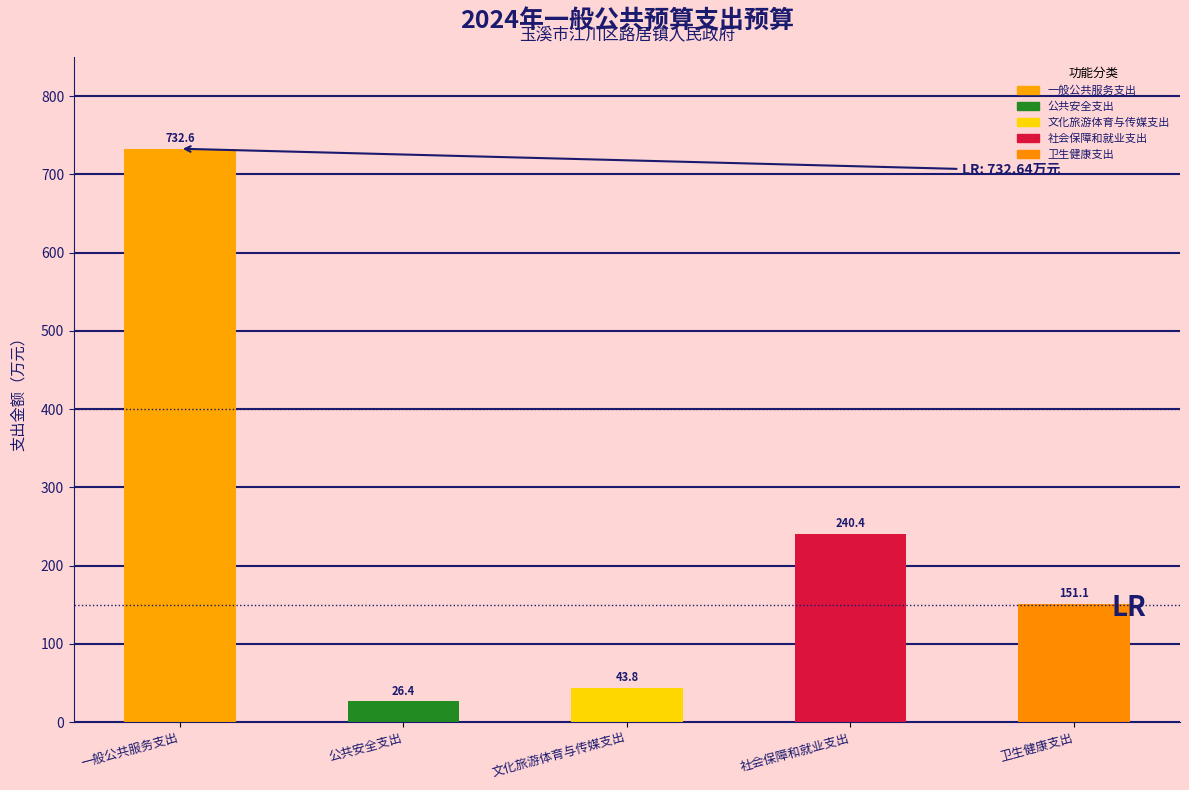

Reading left to right, extract all data points from this chart.

一般公共服务支出=732.6	公共安全支出=26.4	文化旅游体育与传媒支出=43.8	社会保障和就业支出=240.4	卫生健康支出=151.1